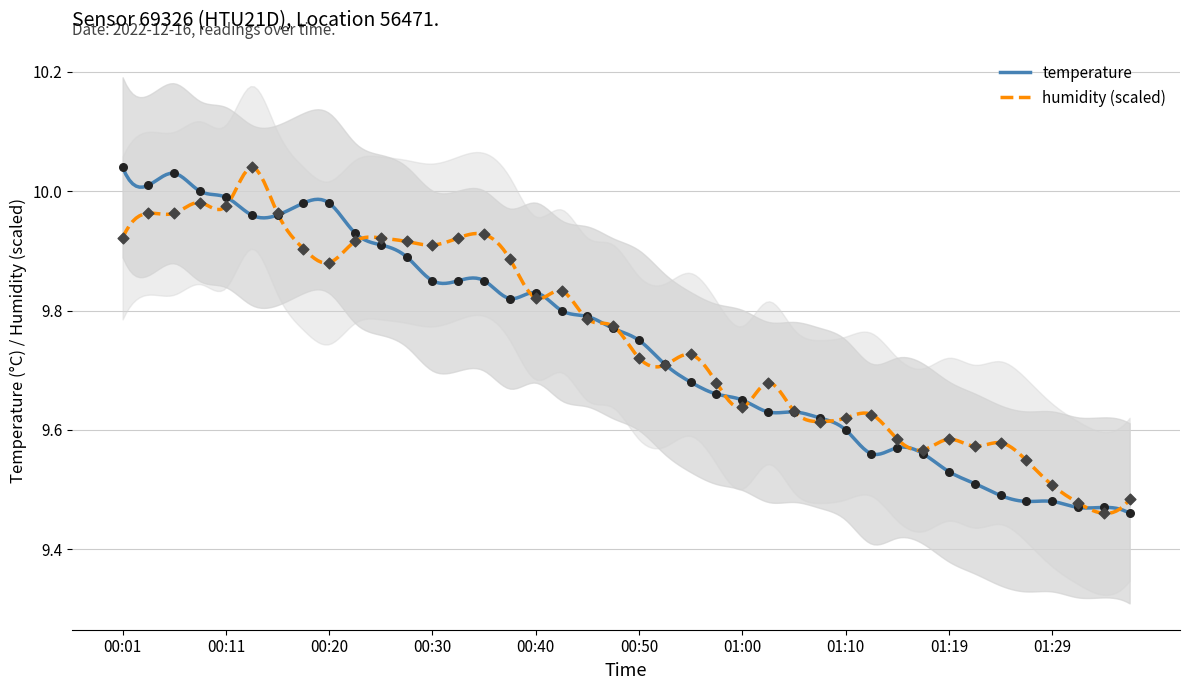

What are all the series names shown in the legend?

temperature, humidity